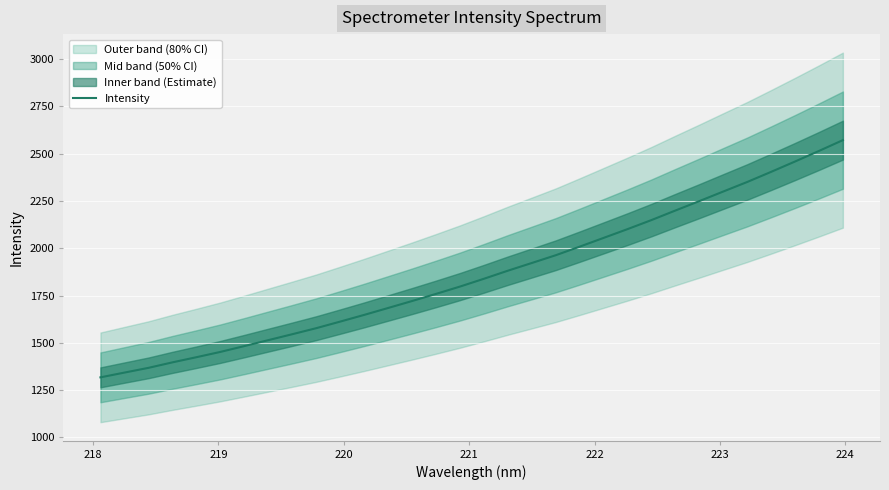

What is the value of the 19th point from the left?

1922.1